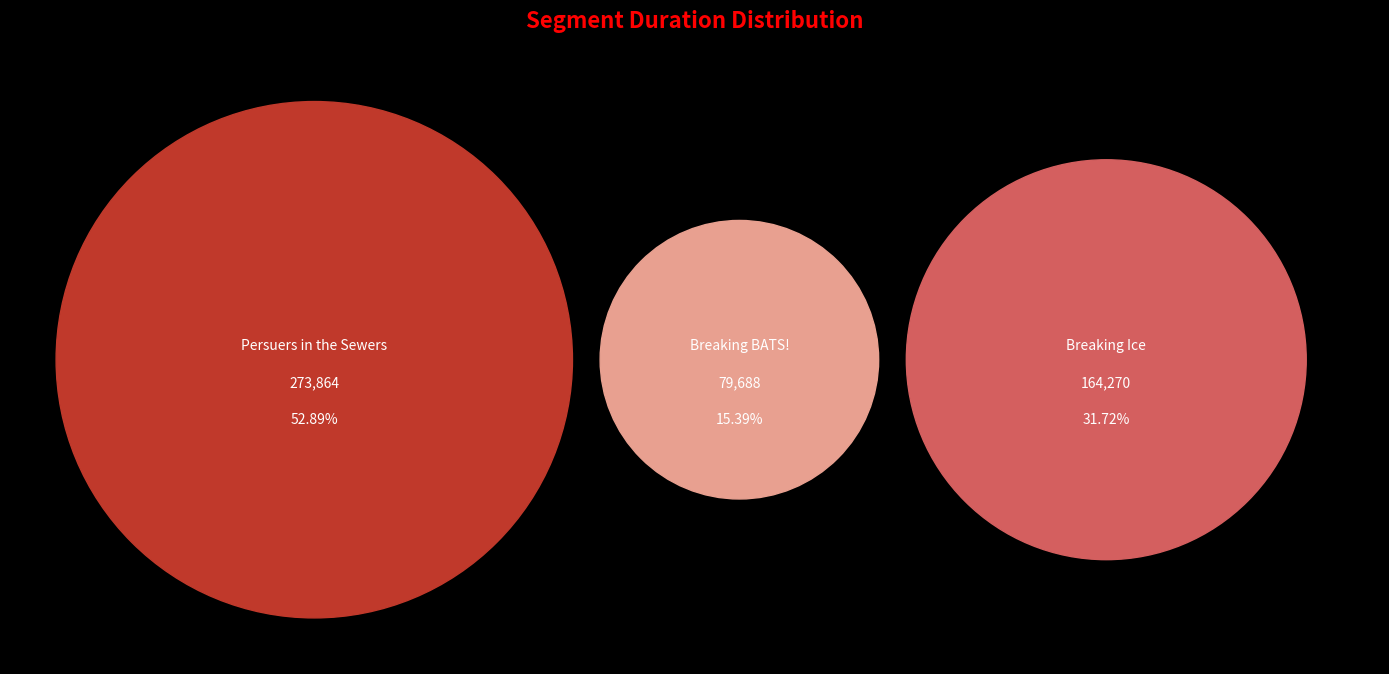

Does Breaking Ice represent more than half of the total?

No